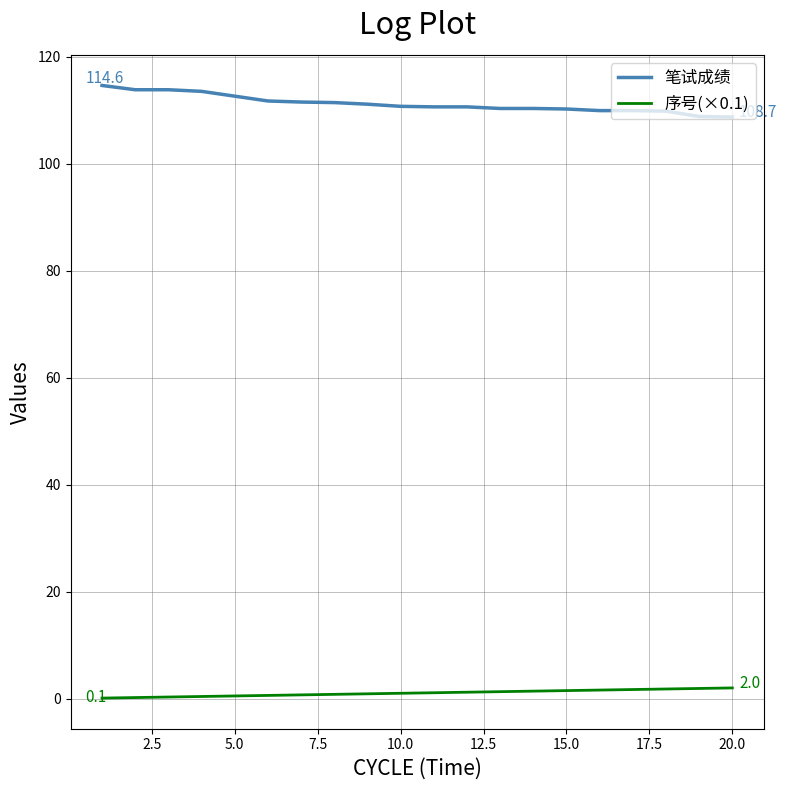

True or false: 笔试成绩 and 序号(×0.1) cross at least once.

False